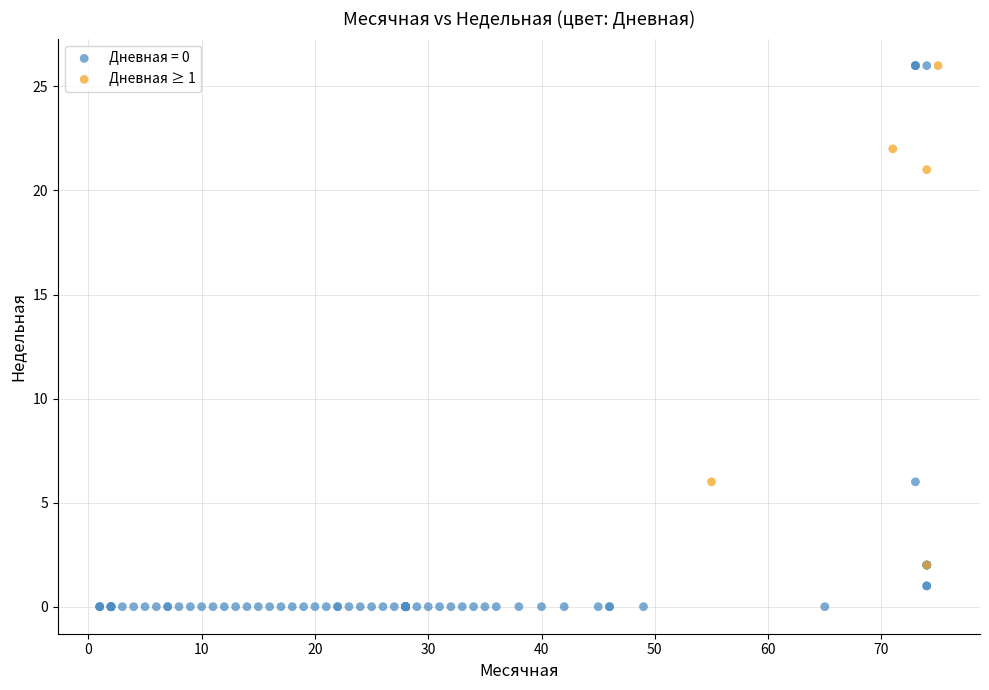

Which series contains the lowest Y value?

Дневная = 0